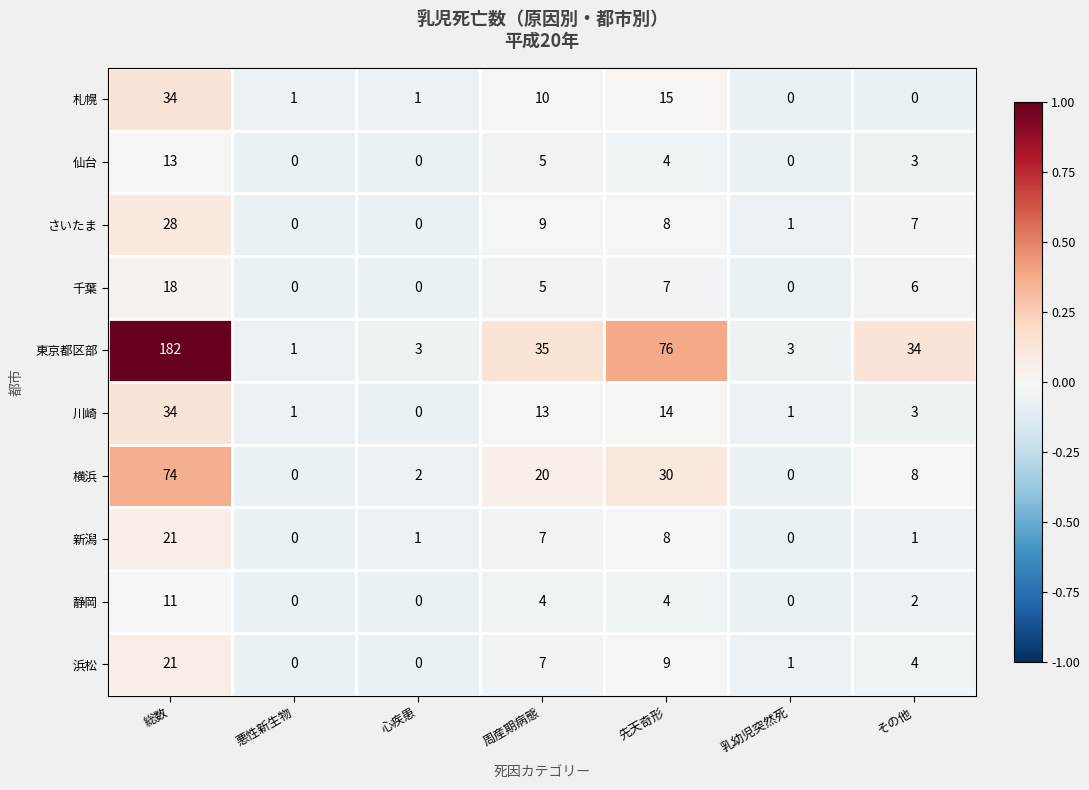

What is the total value across all series at 悪性新生物?

3